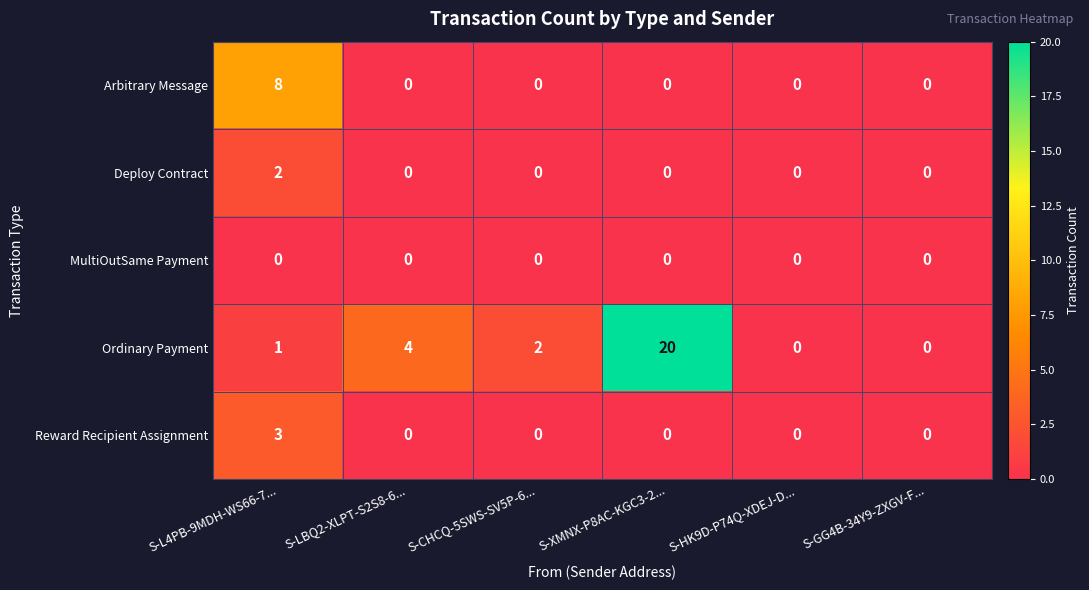

What is the difference between the maximum and minimum values in the Arbitrary Message series?

8